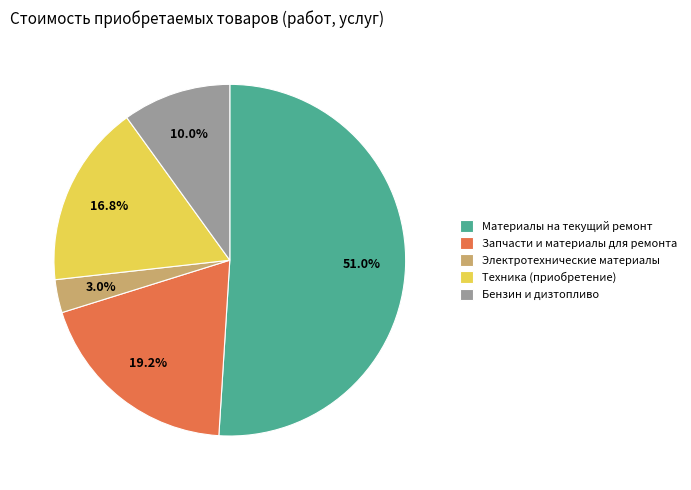

How many slices are in this pie chart?

5